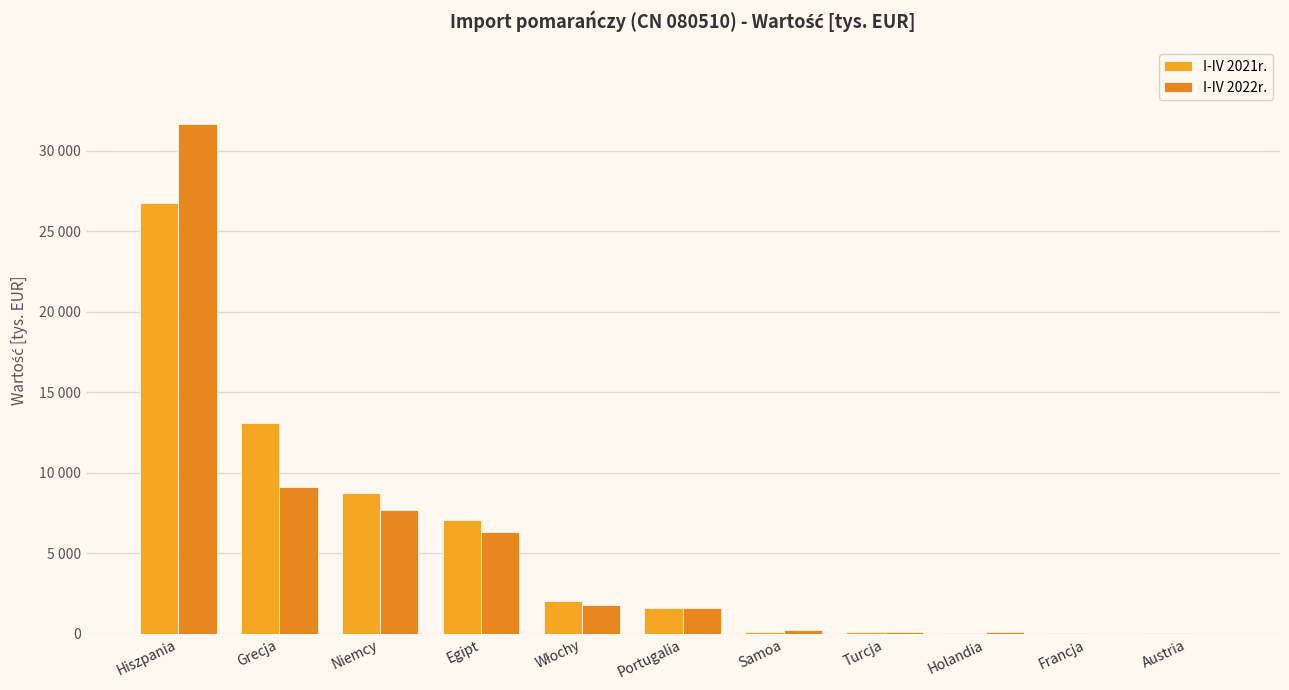

What is the difference between the highest and lowest values at Grecja?

3974.7